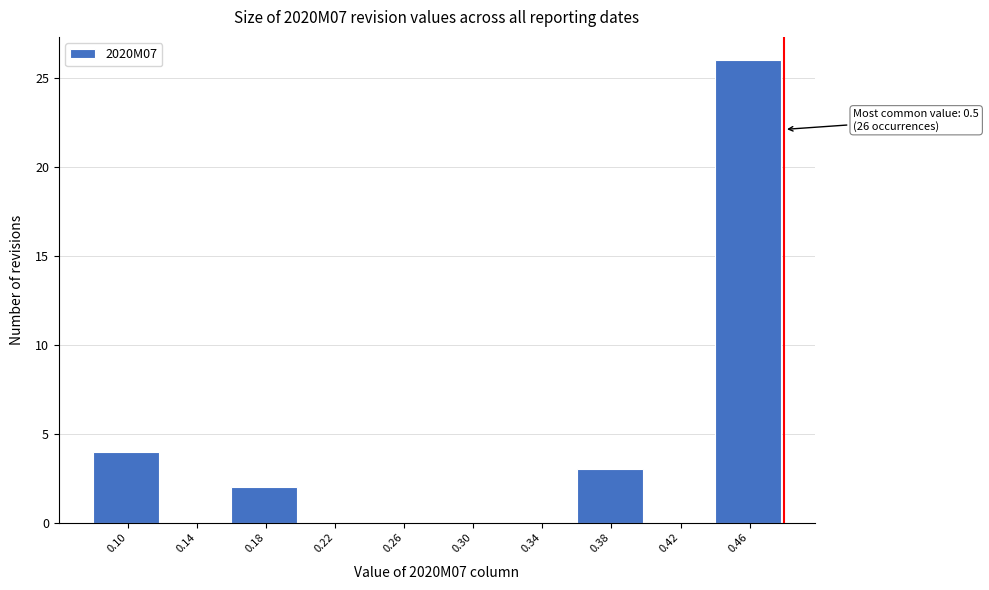

Reading left to right, extract all data points from this chart.

0.10=4	0.14=0	0.18=2	0.22=0	0.26=0	0.30=0	0.34=0	0.38=3	0.42=0	0.46=26